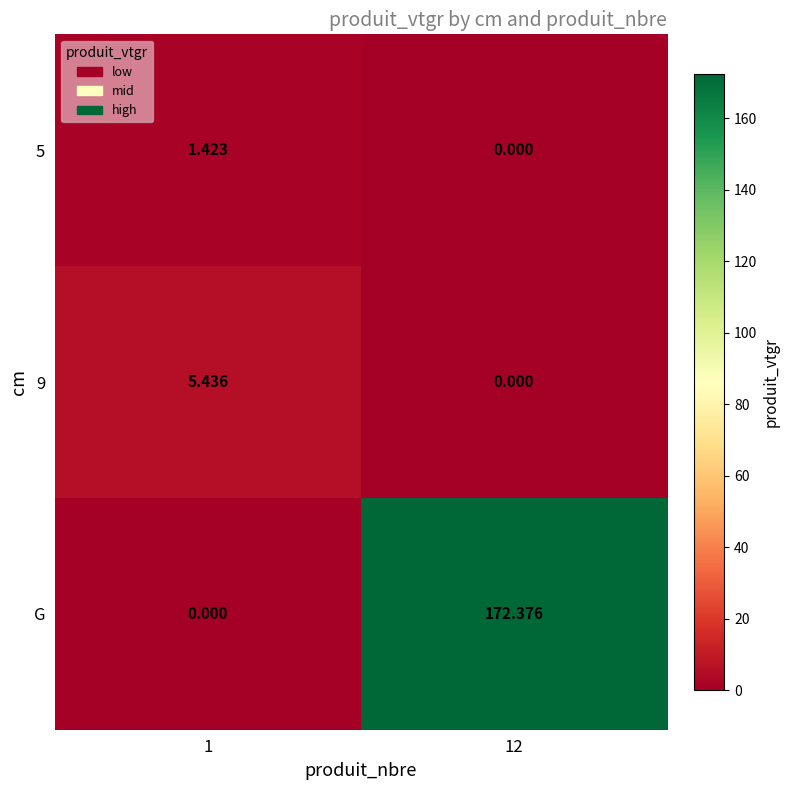

Between 1 and 12, which series saw the biggest shift?

G